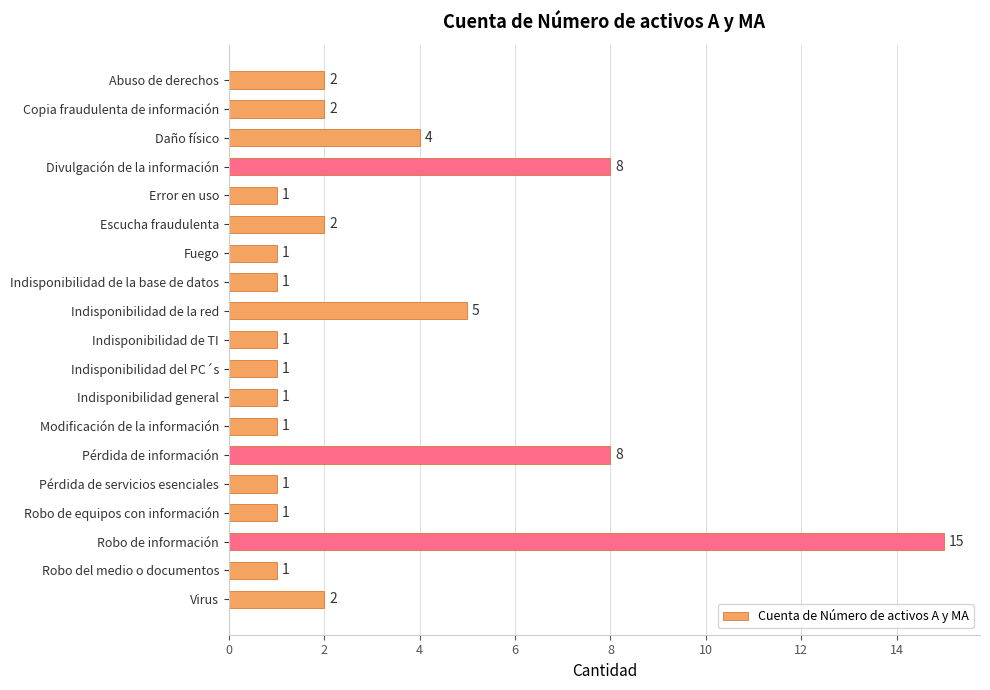

Which category has the highest value across all series?

Robo de información